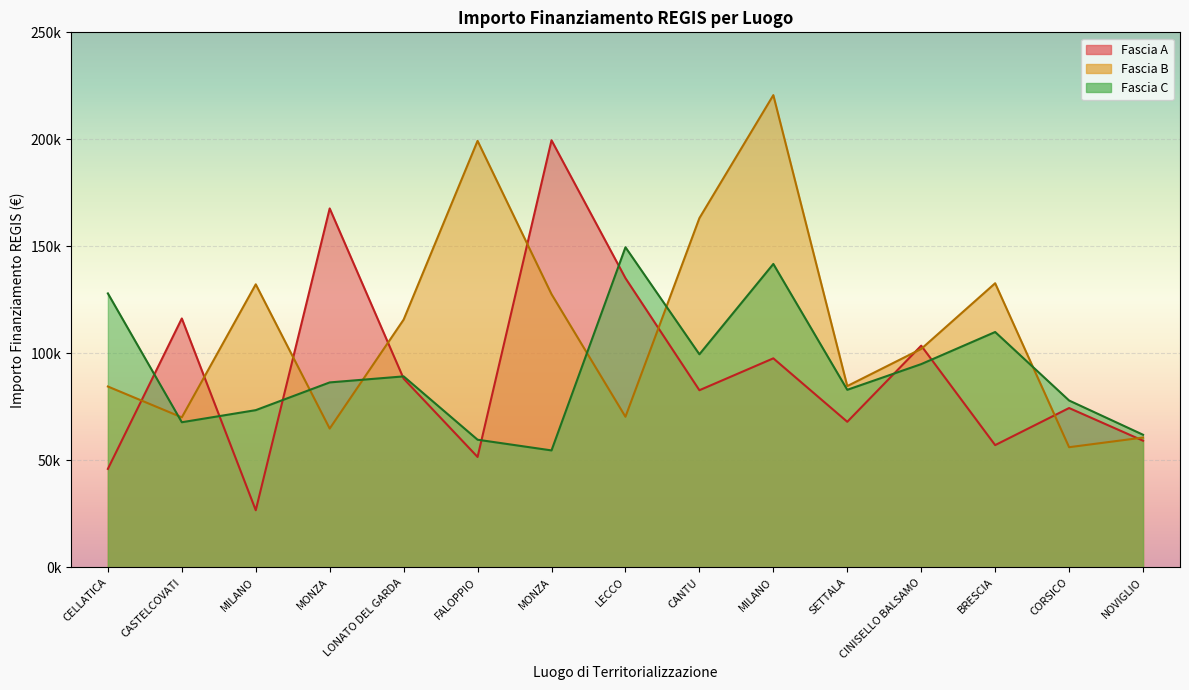

Where is Fascia C nearest to the value 102143?

CANTU